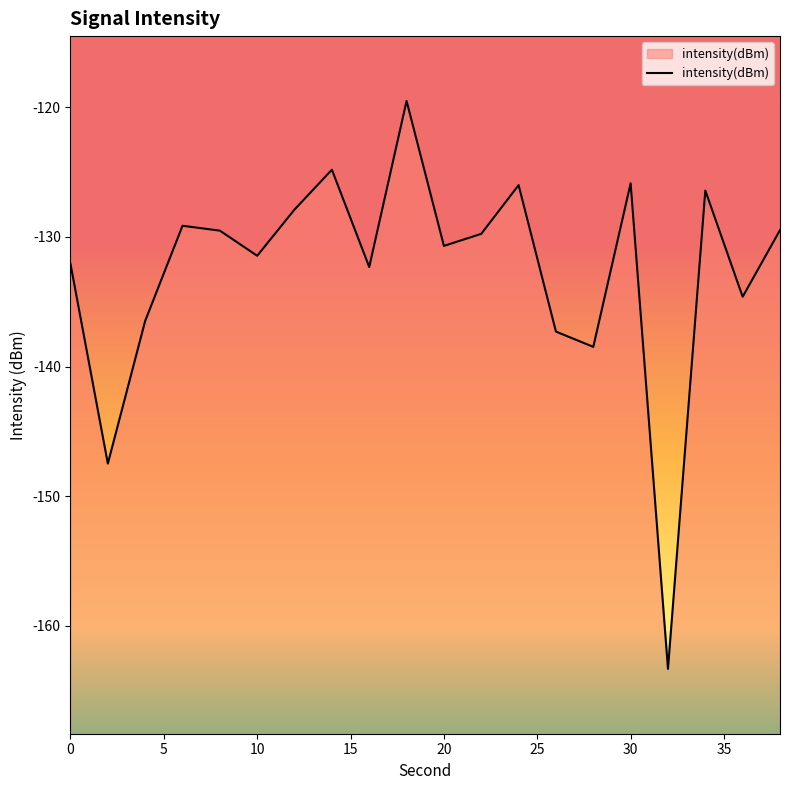

Count the number of values greater than -129.

6